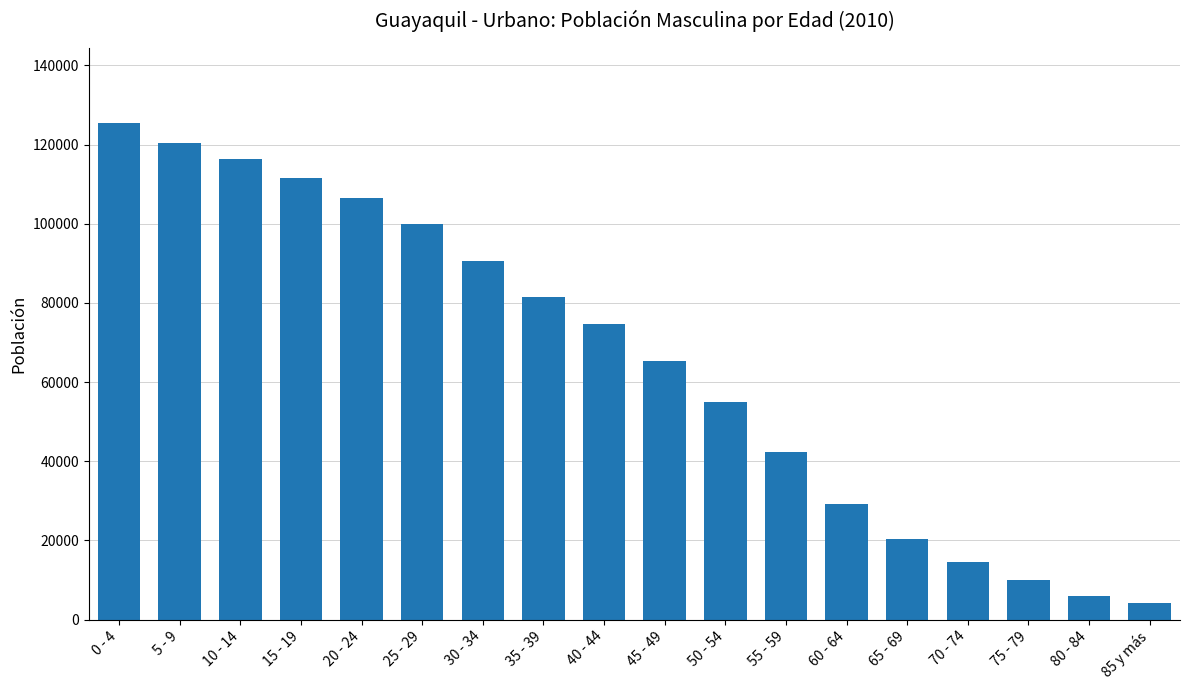

What is the label of the 3rd bar from the left?

10 - 14